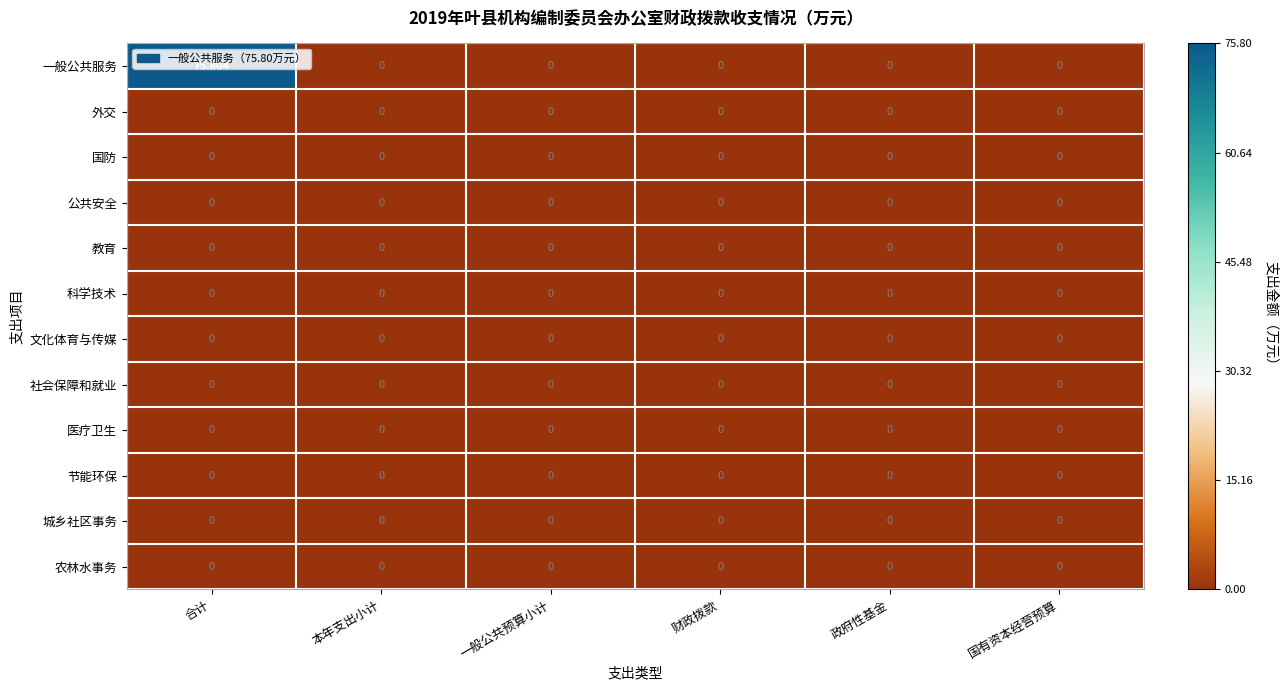

At which label does 一般公共服务 reach its peak?

合计